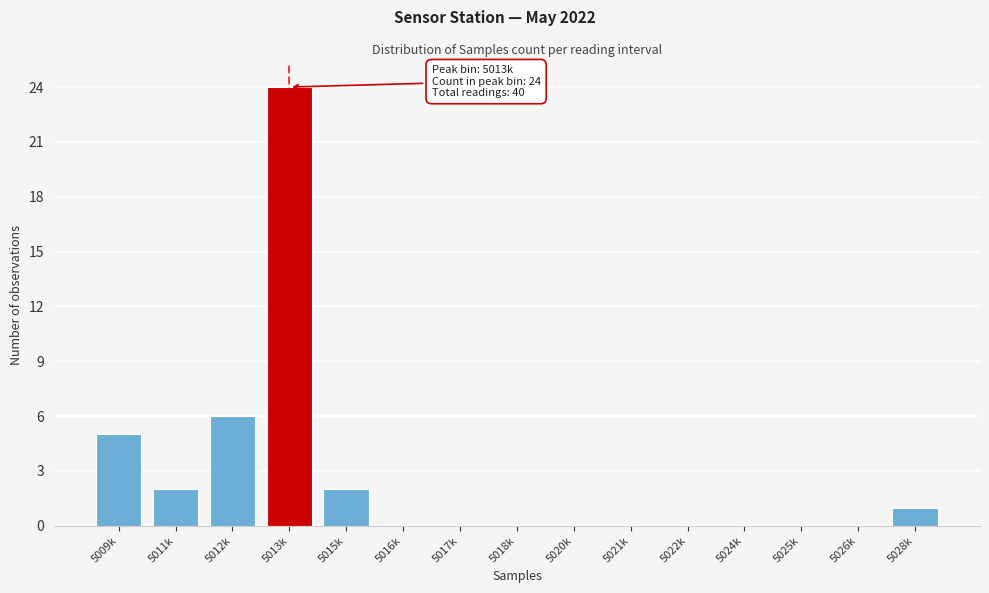

Reading left to right, extract all data points from this chart.

5009k=5	5011k=2	5012k=6	5013k=24	5015k=2	5016k=0	5017k=0	5018k=0	5020k=0	5021k=0	5022k=0	5024k=0	5025k=0	5026k=0	5028k=1